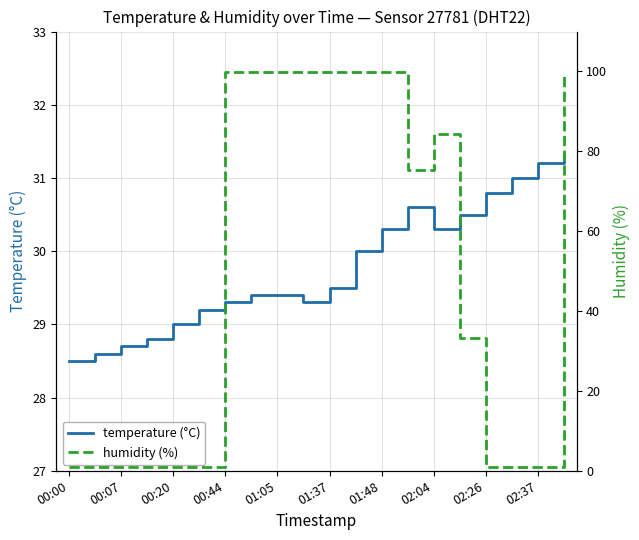

What position from the left is 00:44?

4